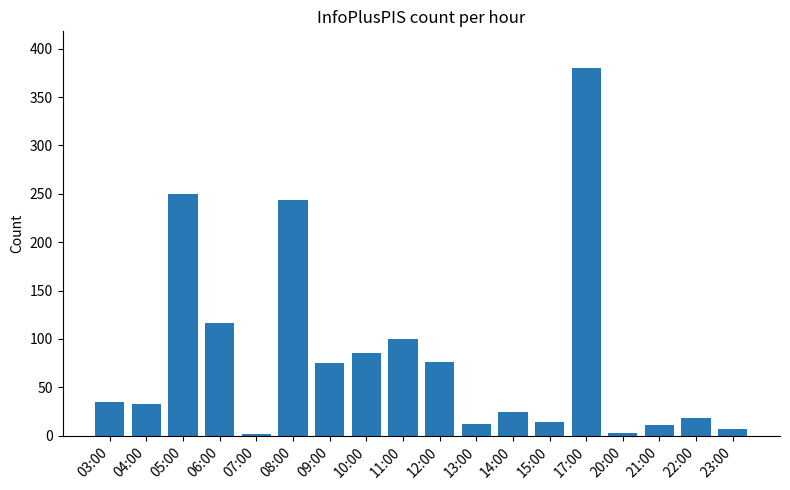

What is the smallest value displayed?

2